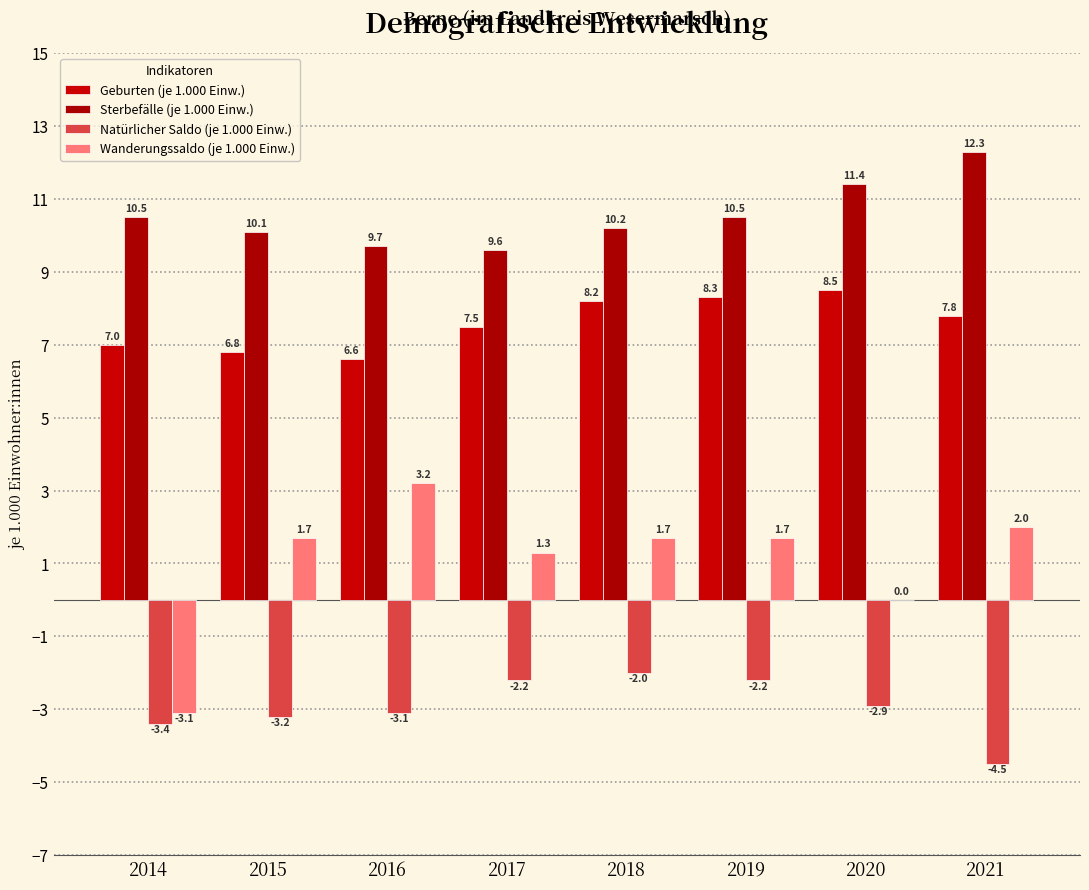

What is the maximum value for Geburten (je 1.000 Einw.)?

8.5